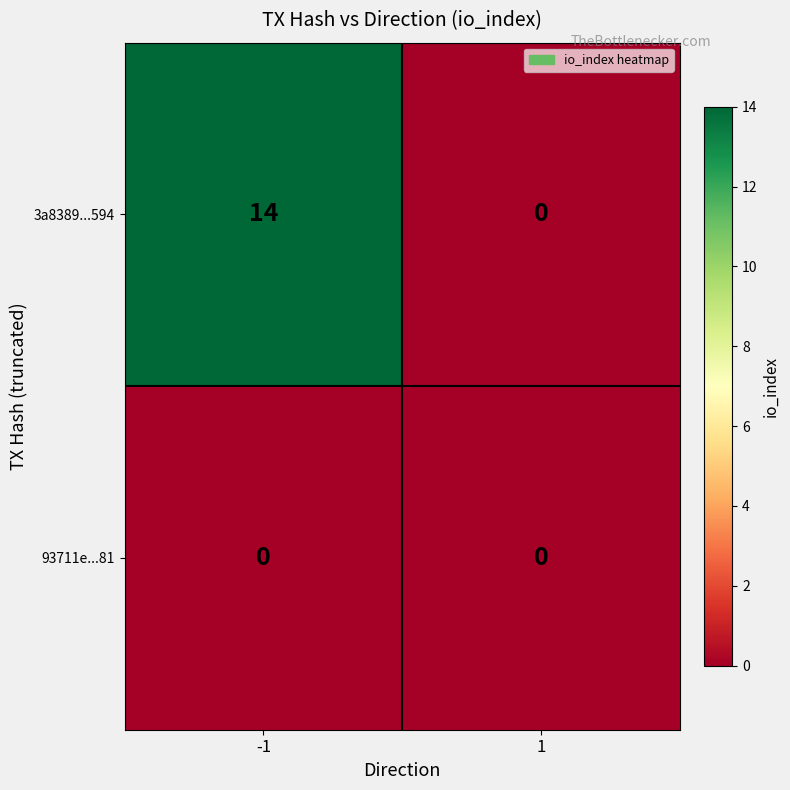

What is the greatest value displayed?

14